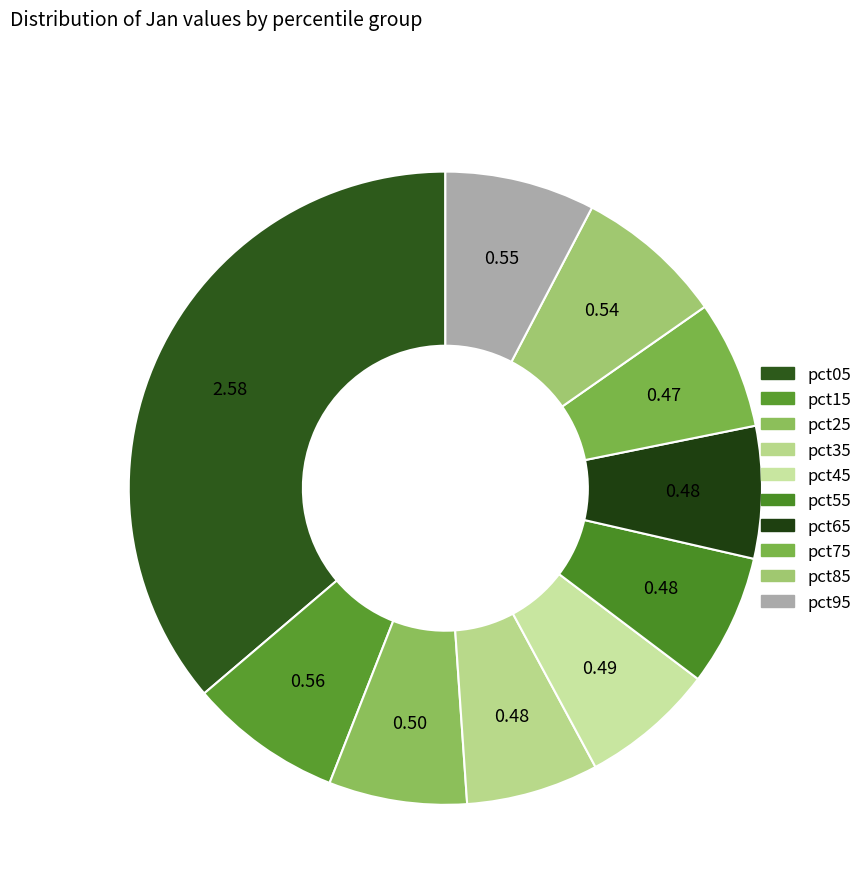

How many segments does this pie chart have?

10